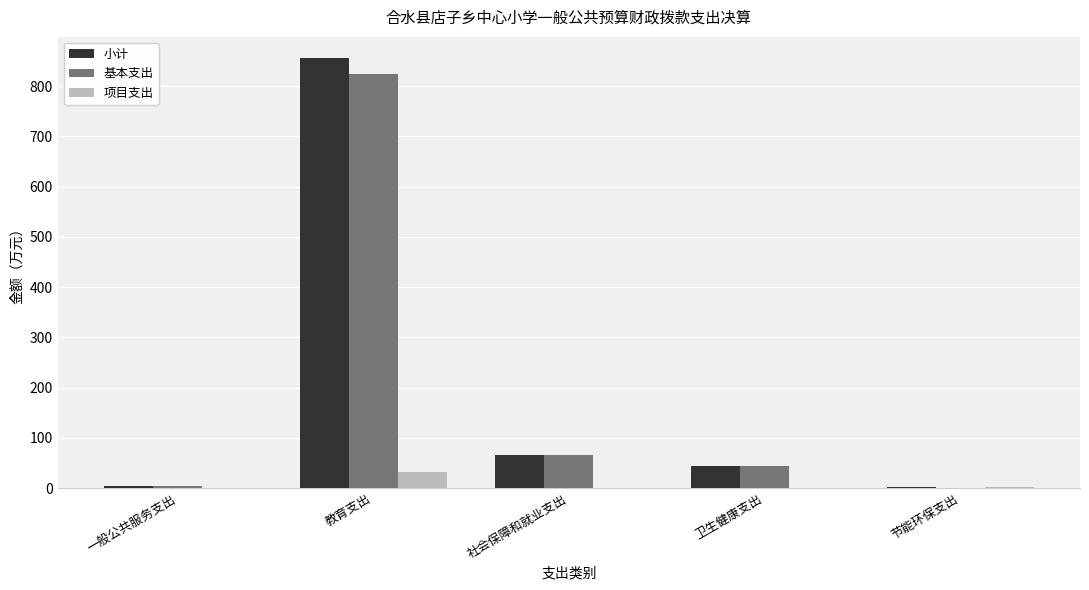

What is the sum of the 小计 values at 社会保障和就业支出 and 卫生健康支出?

110.4